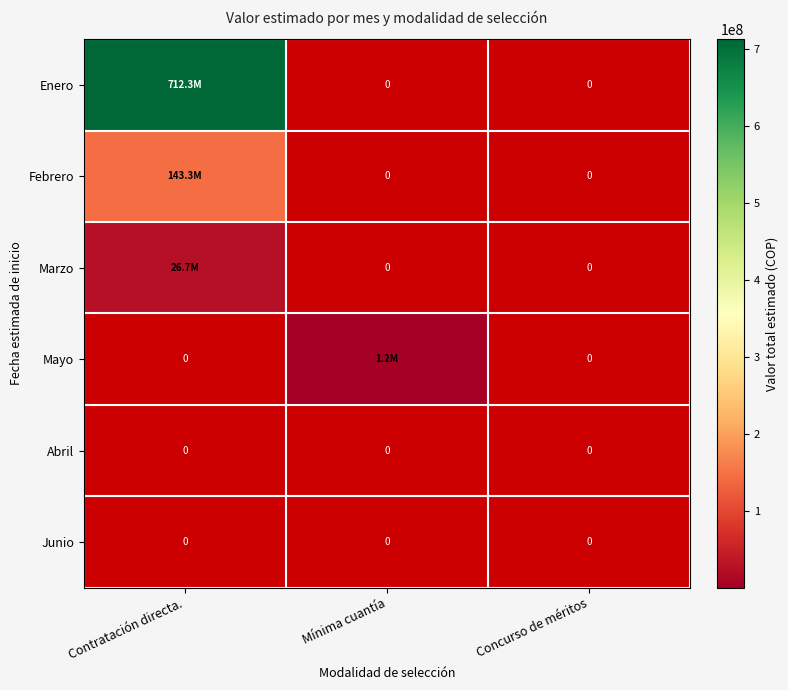

At how many categories does at least one series exceed 85540388?

1